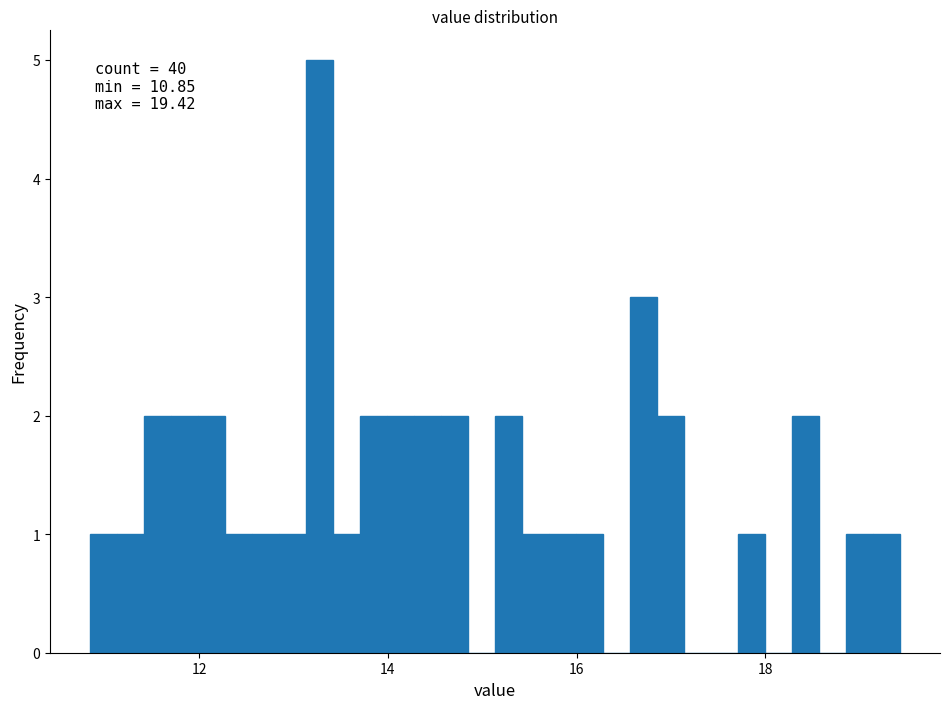

Read against the x-axis, roughly where is the centre of the tallest bar?

13.2